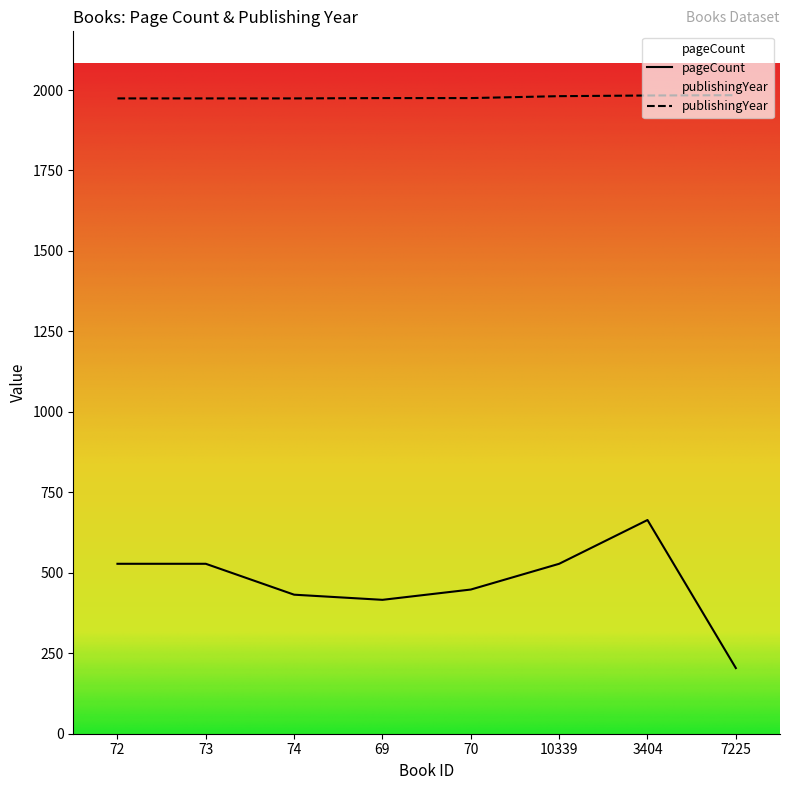

True or false: pageCount has more than 2 interior local peaks.

False